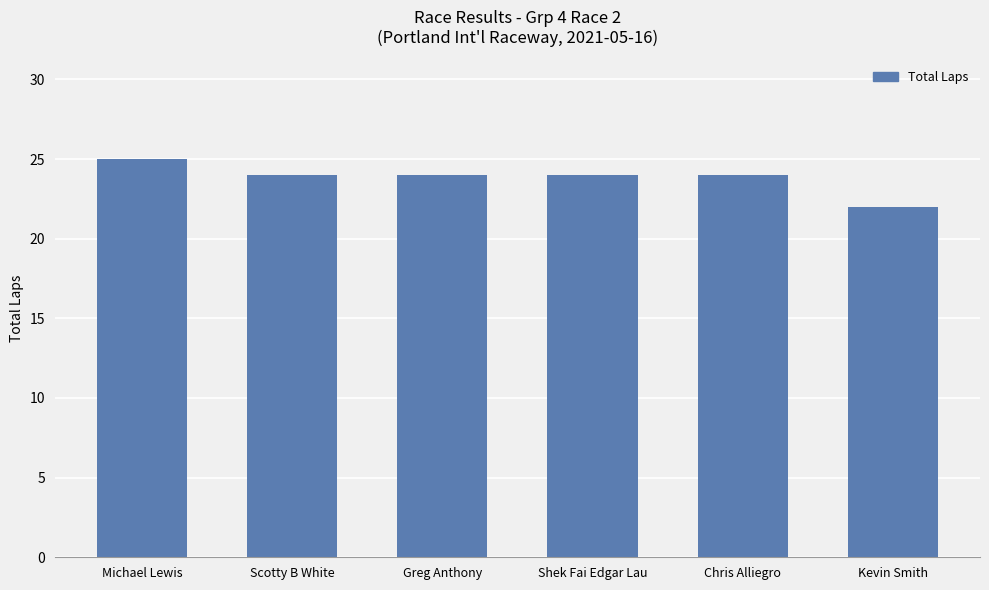

At which label does the data first exceed 24?

Michael Lewis